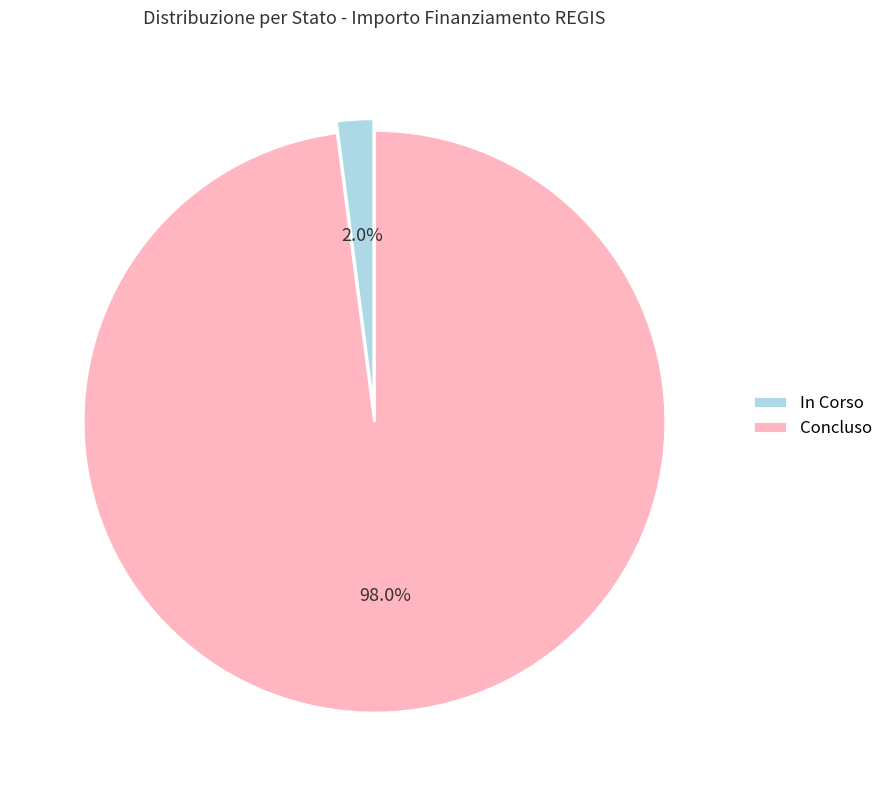

Is In Corso the majority of the pie?

No